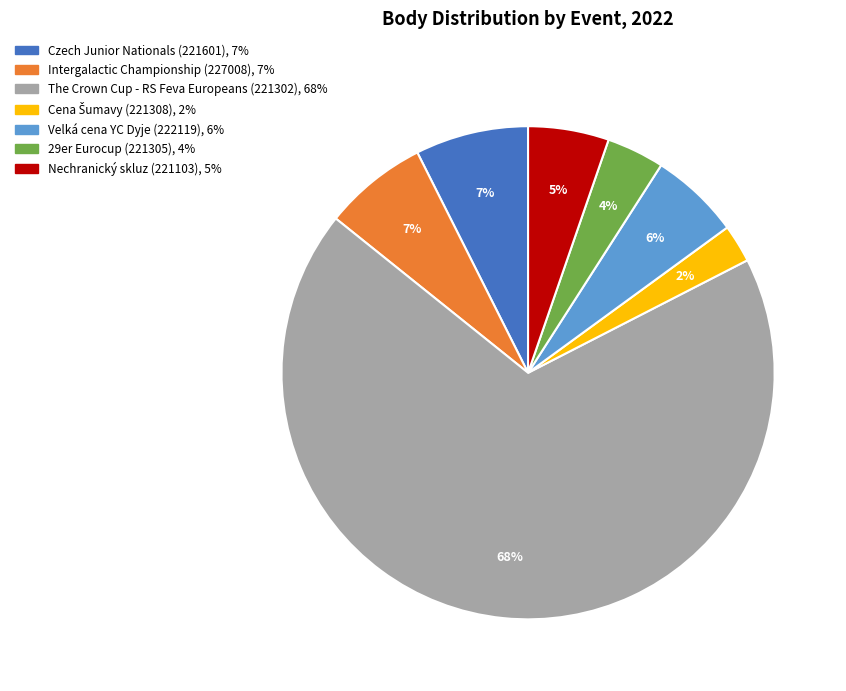

Which category has the biggest portion of the pie?

The Crown Cup - RS Feva Europeans (221302)